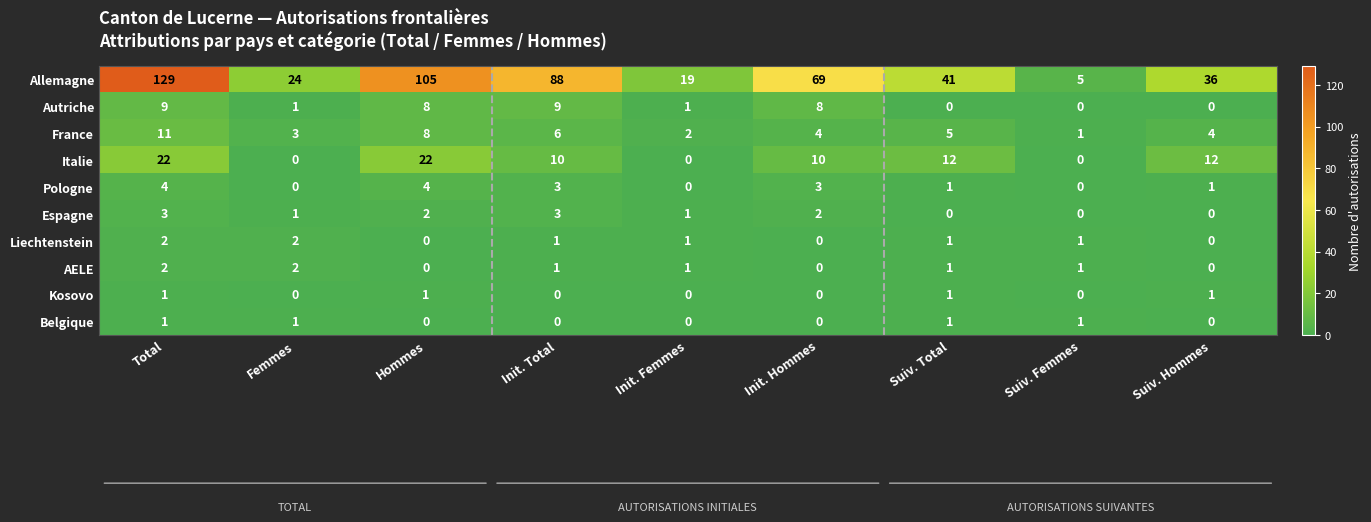

What is the sum of the France values at Init. Hommes and Init. Total?

10